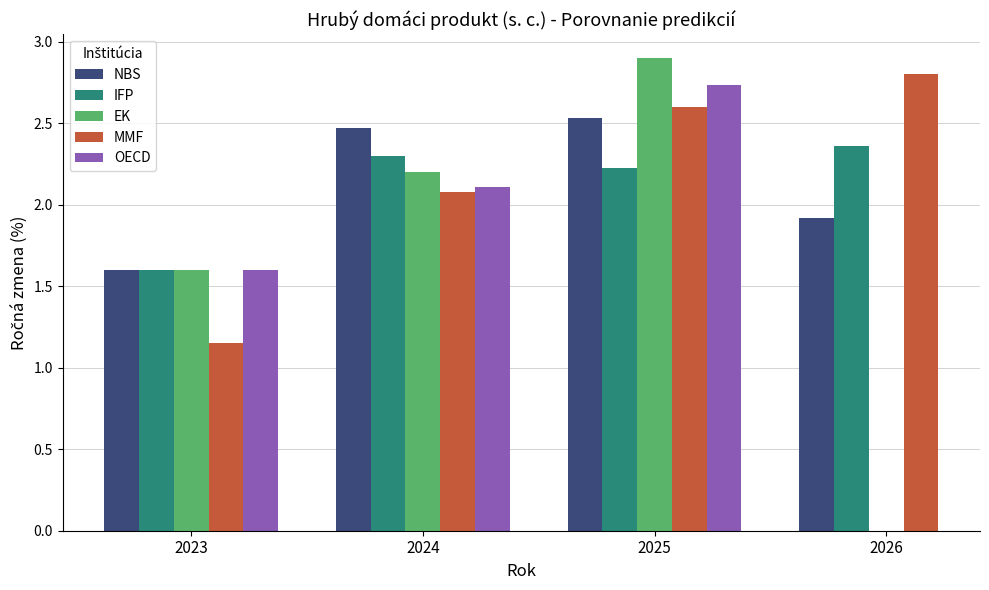

What are all the series names shown in the legend?

NBS, IFP, EK, MMF, OECD